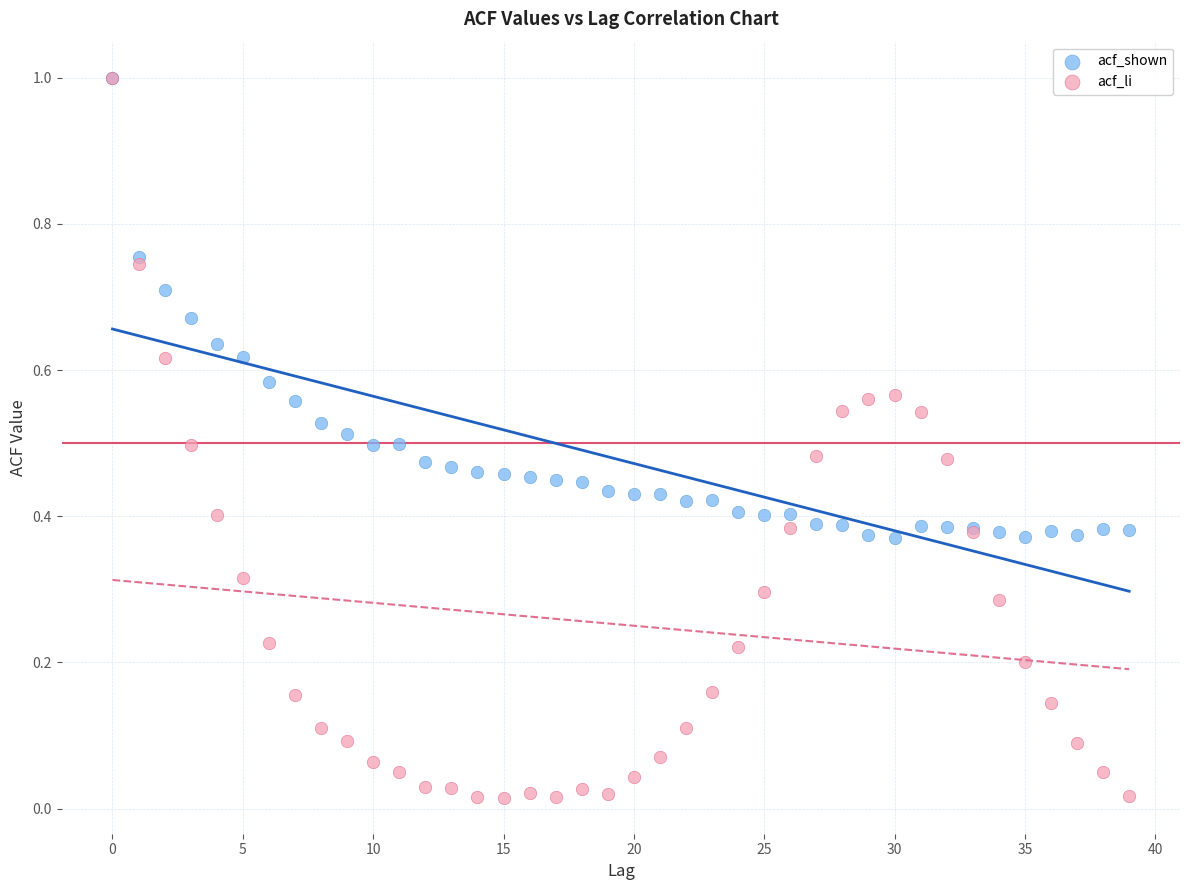

What are all the series names shown in the legend?

acf_shown, acf_li